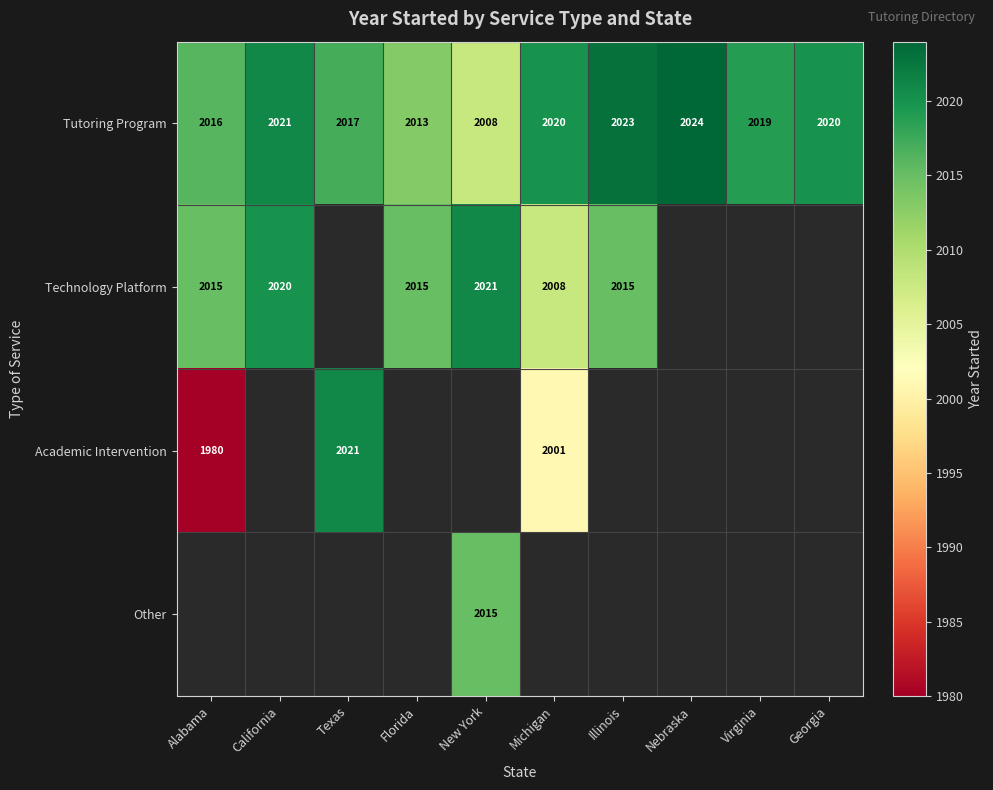

Is the value of Technology Platform at California greater than the value of Academic Intervention at Texas?

No